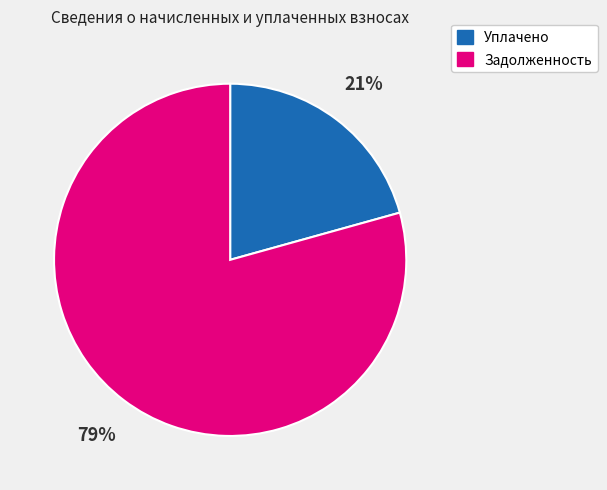

Which has a higher value, Задолженность or Уплачено?

Задолженность